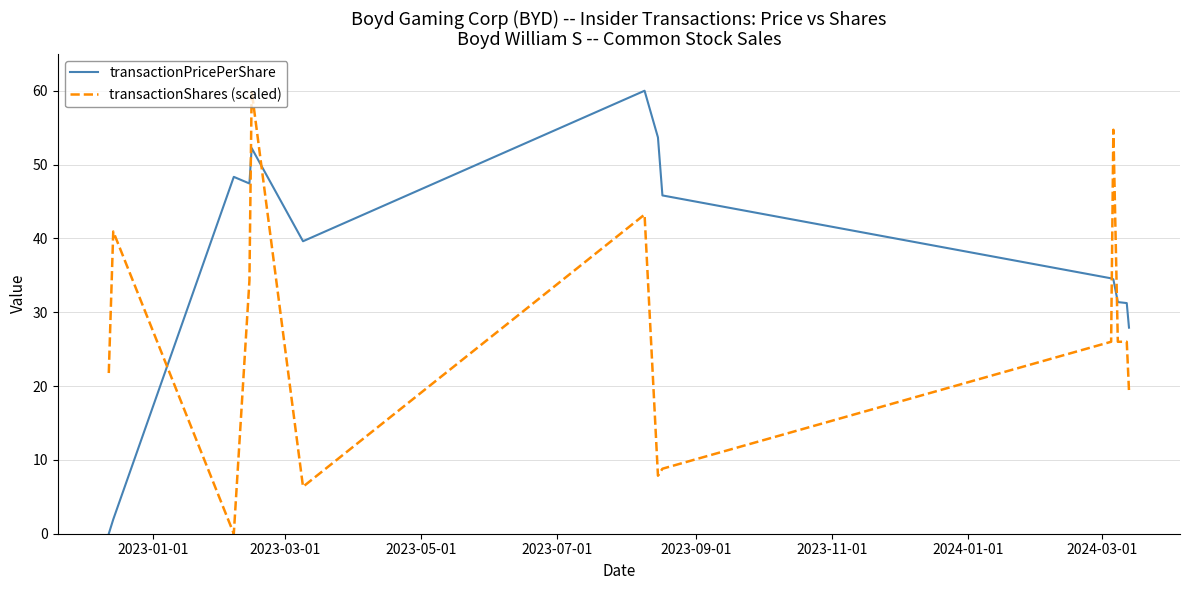

Rank the series by their average value, from lowest to highest.

transactionShares (scaled), transactionPricePerShare